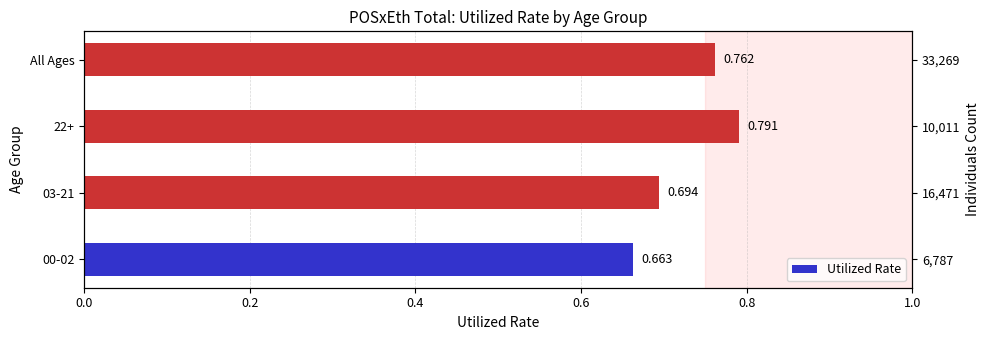

What is the maximum value shown in the chart?

0.8